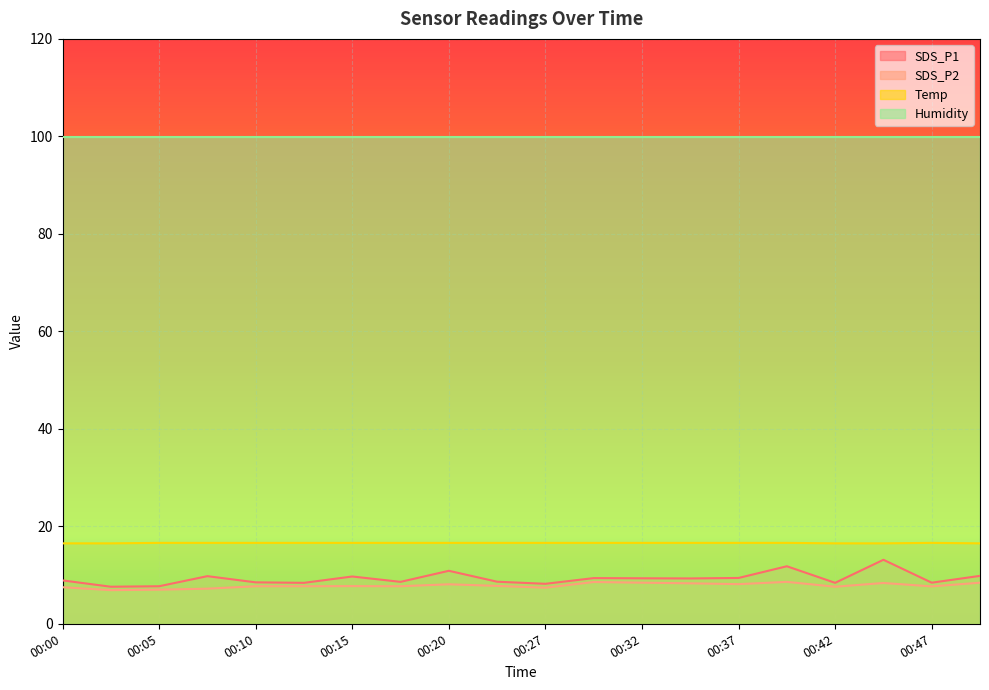

How many data points in SDS_P2 are above 7?

18